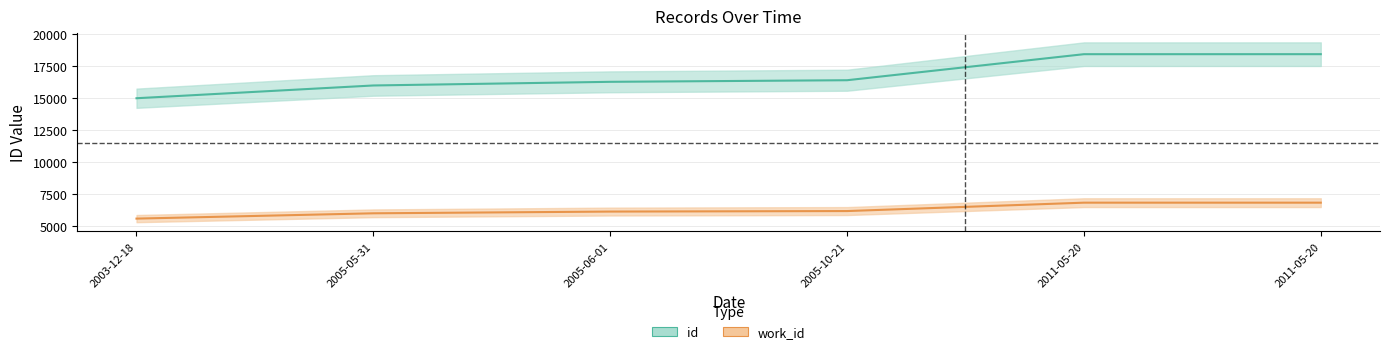

Reading right to left, list all the values displayed in this chart.

id: 18449	18448	16416	16291	16006	15010
work_id: 6858	6858	6203	6163	6028	5614